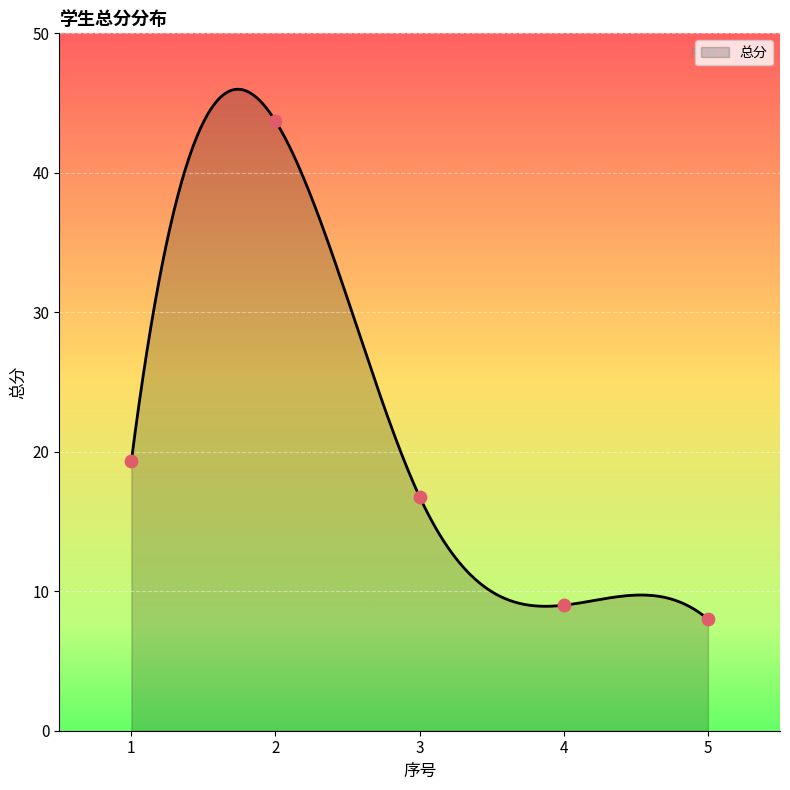

Between 1 and 4, which is larger?

1